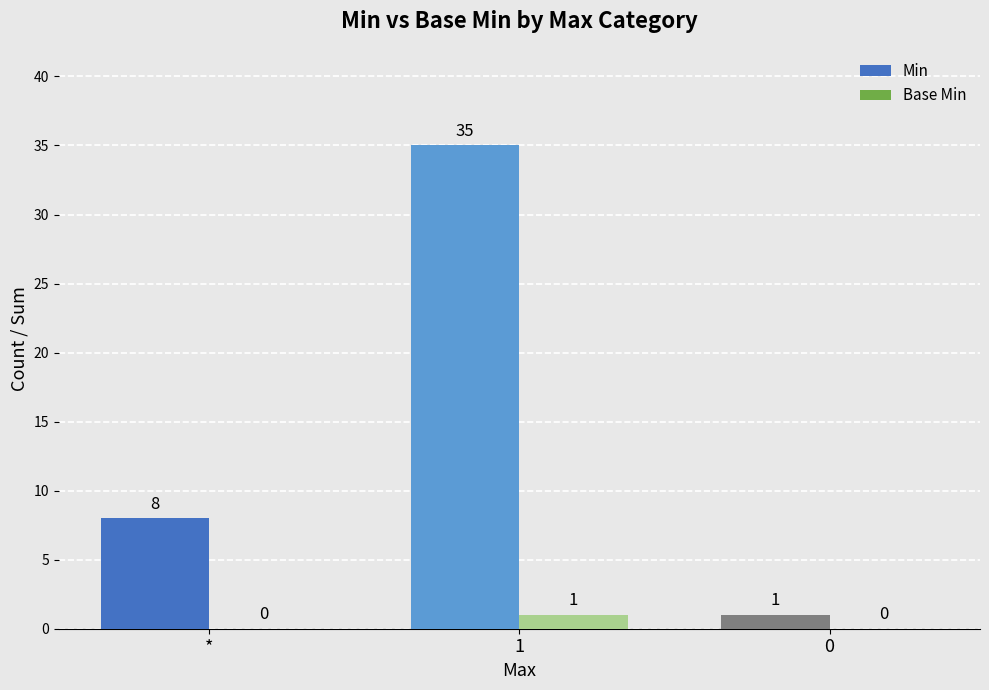

What is the total value across all series at *?

8